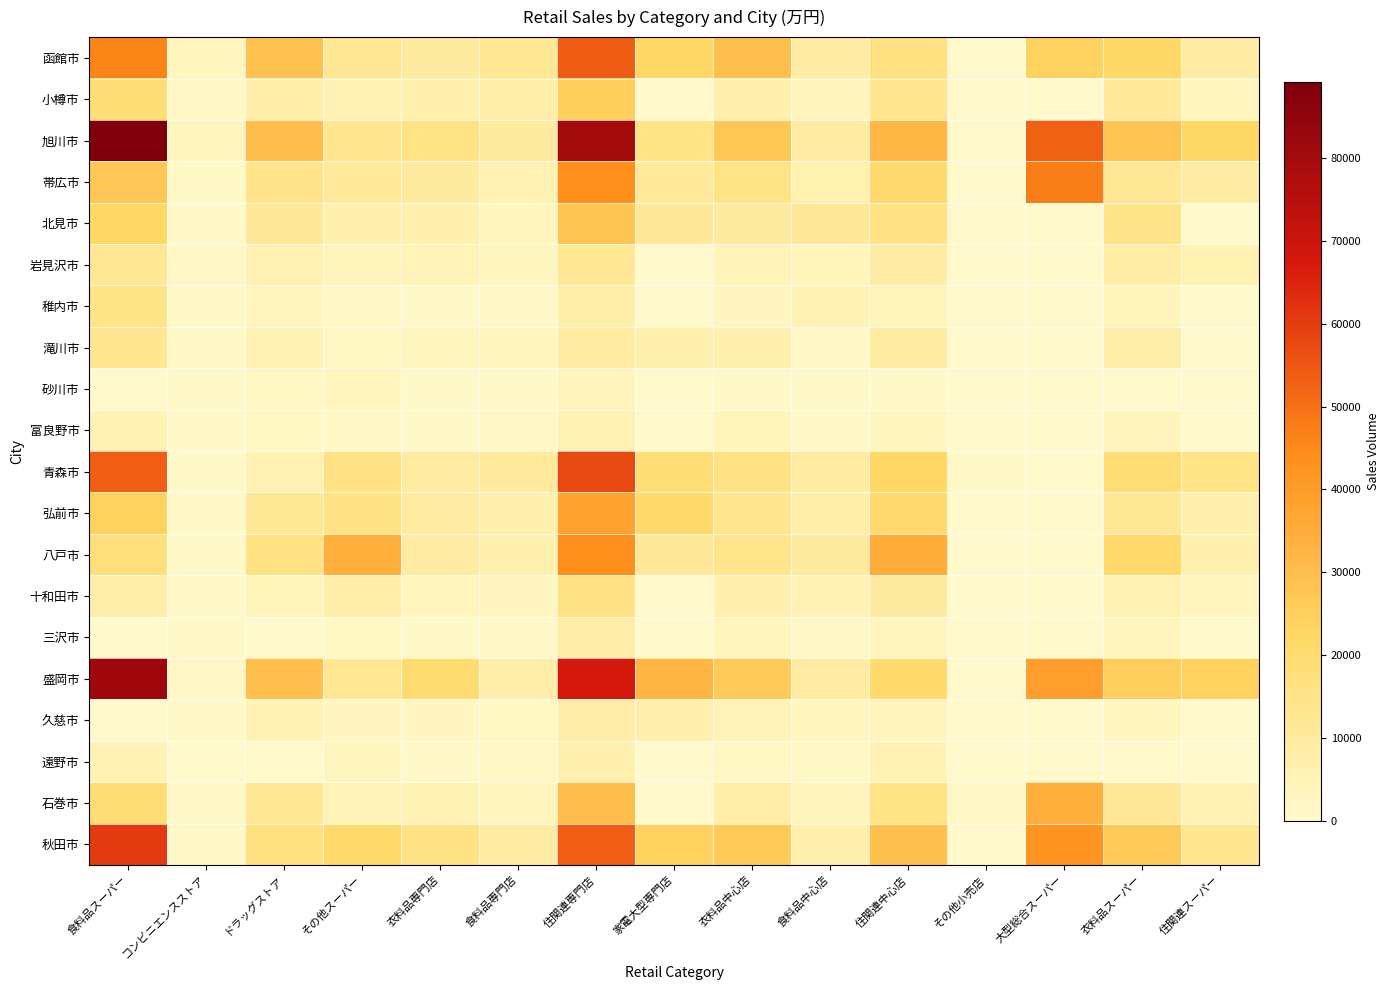

Count the number of categories in the chart.

15